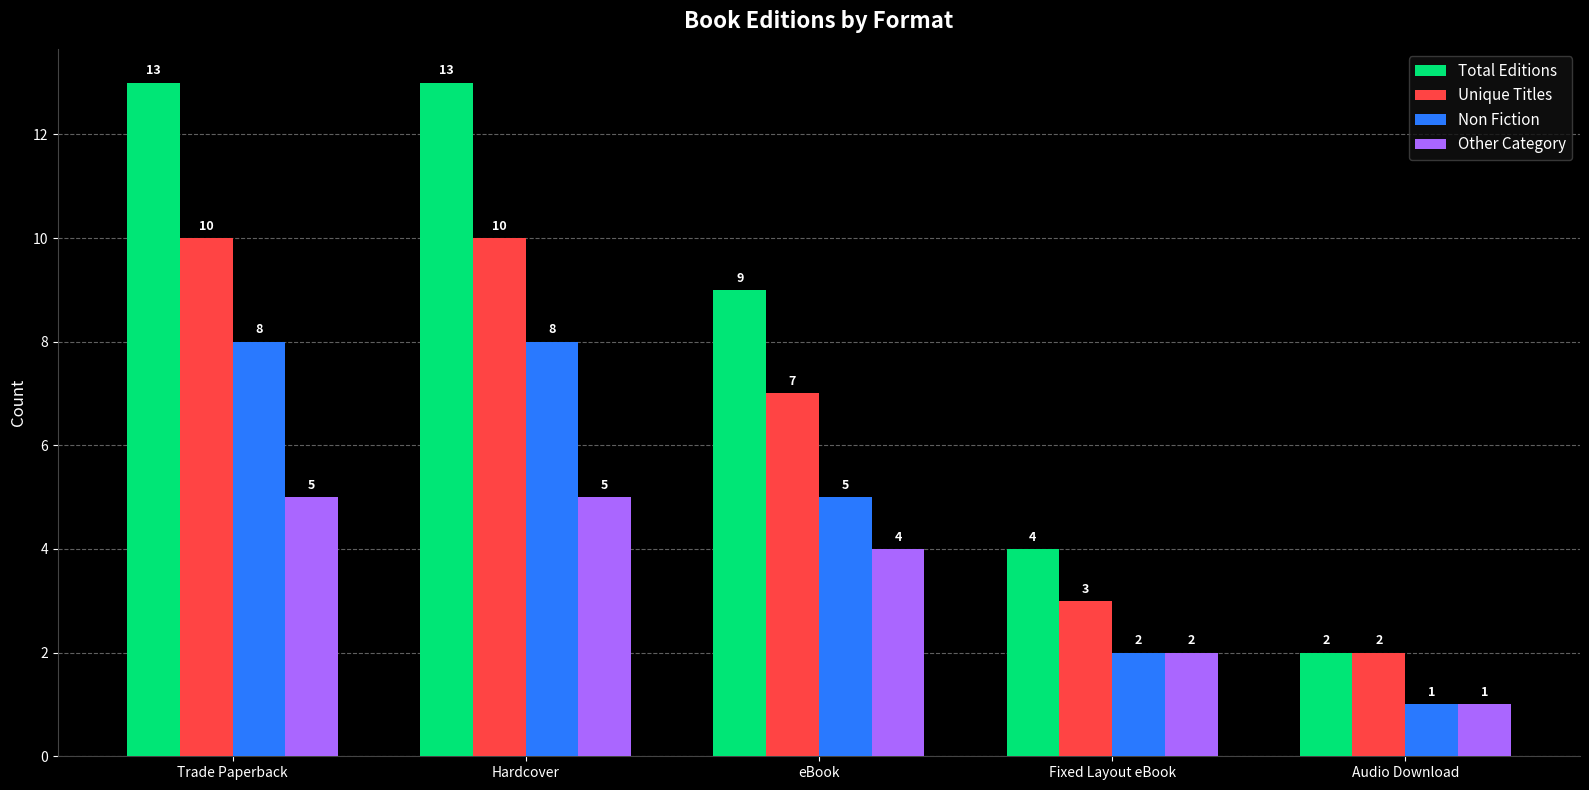

What is the spread (max minus min) of values at Trade Paperback?

8